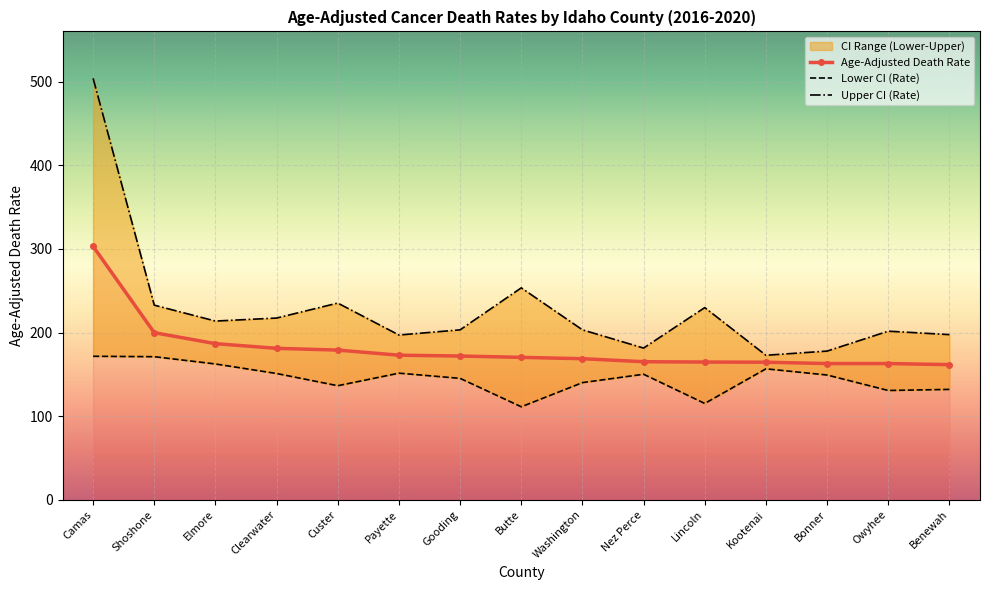

At how many categories does at least one series exceed 283?

1